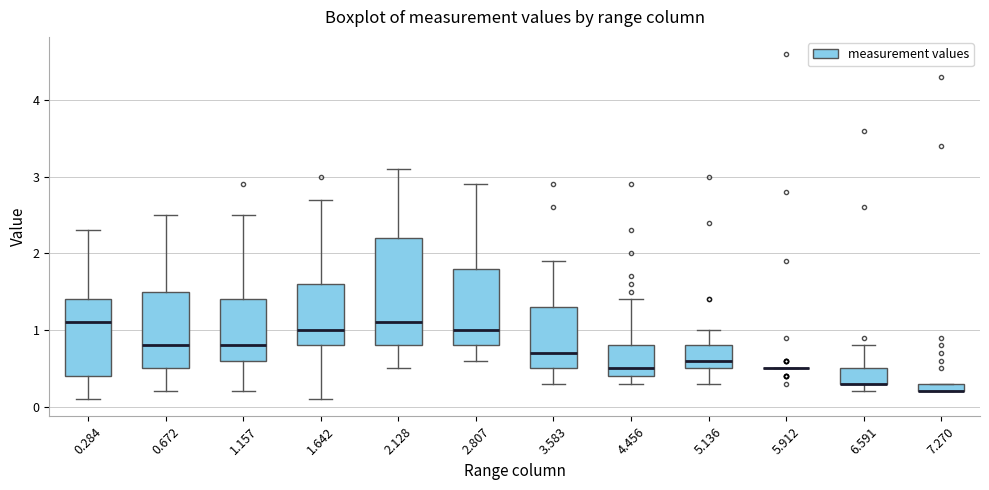

Comparing the boxes themselves (not the whiskers), which one is the tallest?

2.128